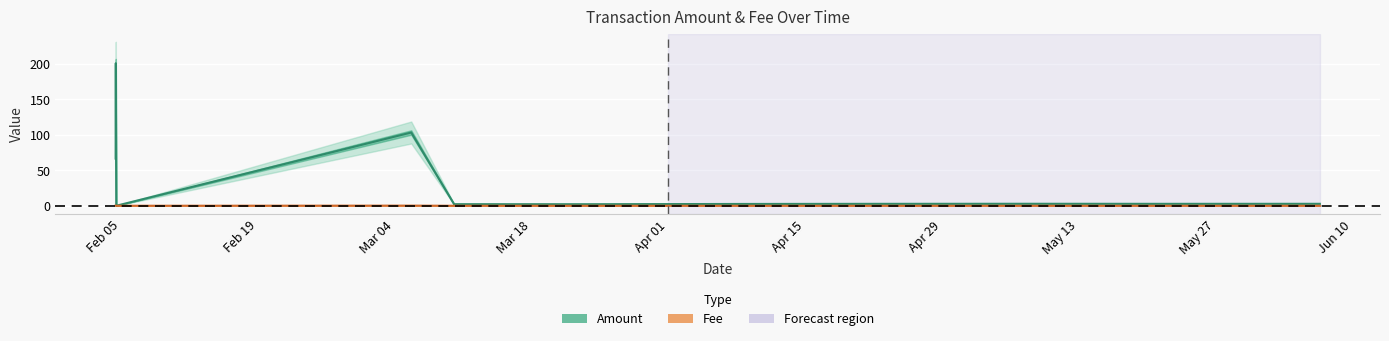

Rank the series at 2024-02-04 11:36:00 from highest to lowest value.

Amount, Fee